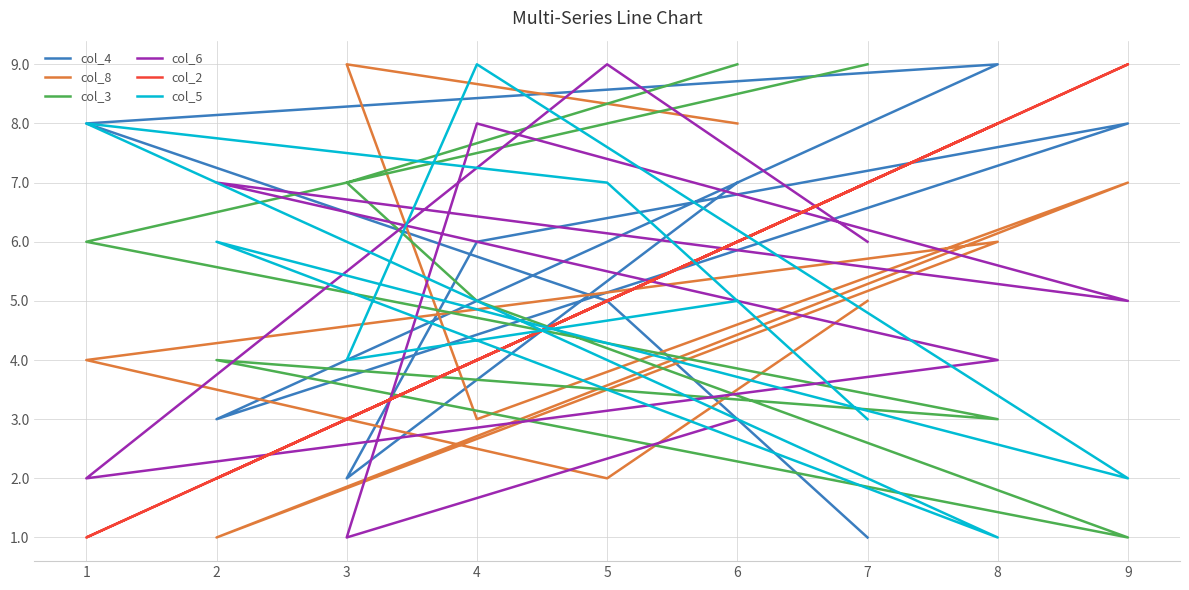

List the labels in order of col_6 value, smallest first.

3, 1, 6, 8, 9, 7, 2, 4, 5